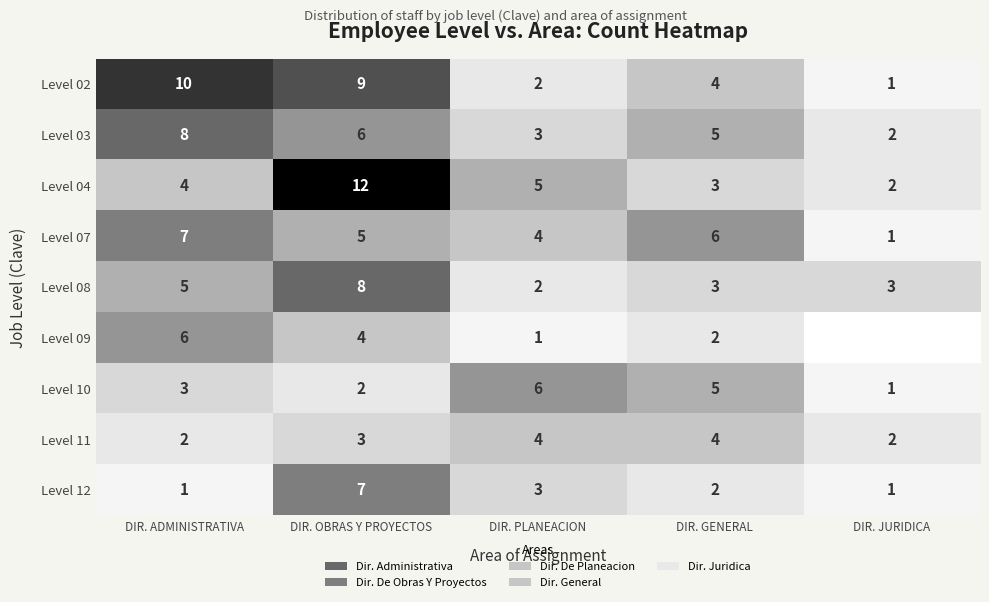

How many Level 10 values are between 2 and 5?

3